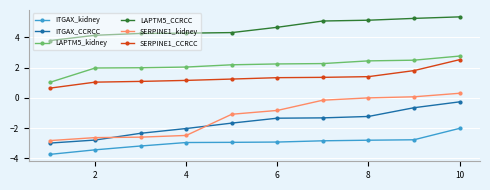

What is the maximum value shown in the chart?

5.3